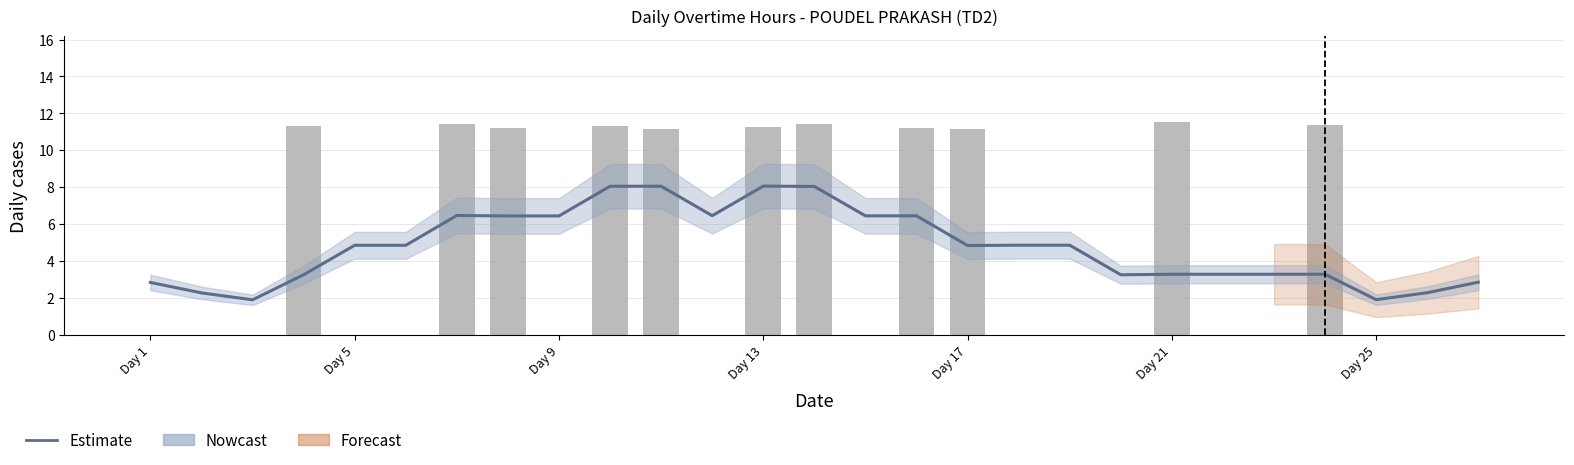

The Overtime Hours series shows 3.1 at Day 25. True or false?

False